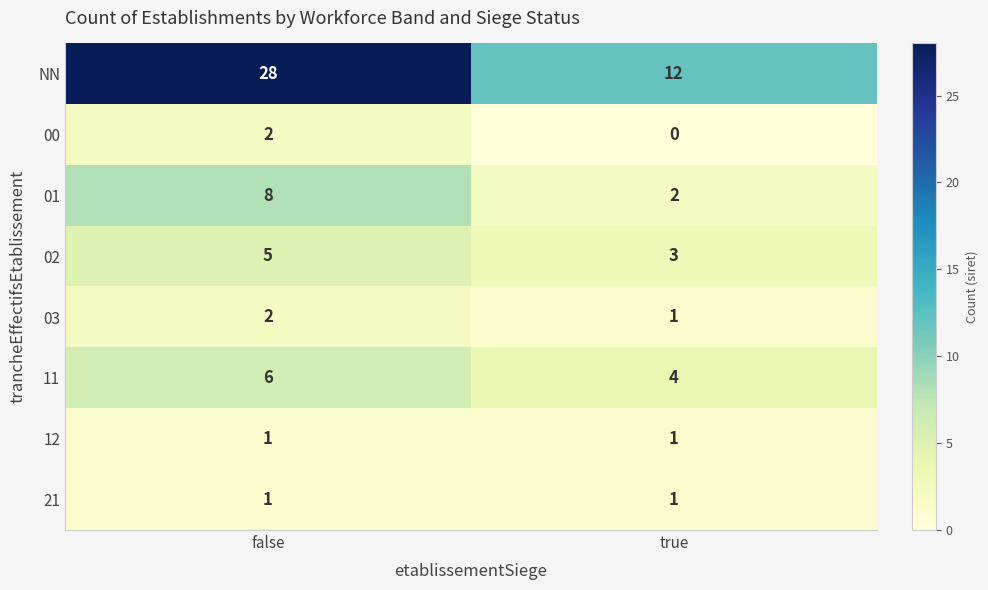

How many data points does each series have?

2